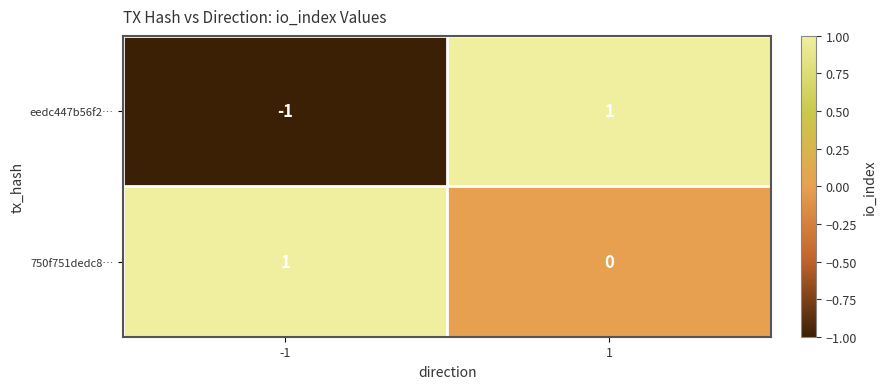

Reading left to right, list all the values displayed in this chart.

eedc447b56f2…: -1=-1	1=1
750f751dedc8…: -1=1	1=0